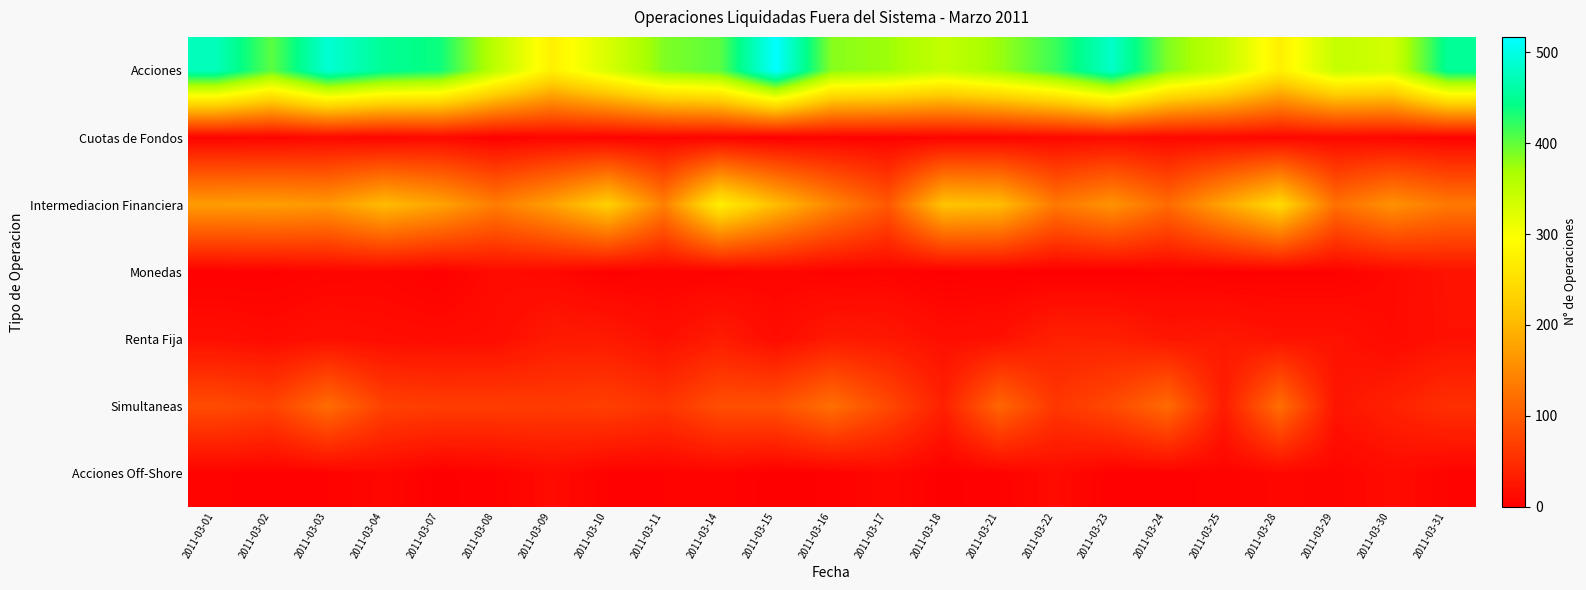

Reading left to right, what are all the values shown in this chart?

Acciones: 2011-03-01=474	2011-03-02=403	2011-03-03=489	2011-03-04=451	2011-03-07=437	2011-03-08=351	2011-03-09=276	2011-03-10=329	2011-03-11=387	2011-03-14=404	2011-03-15=517	2011-03-16=384	2011-03-17=374	2011-03-18=347	2011-03-21=376	2011-03-22=418	2011-03-23=482	2011-03-24=387	2011-03-25=345	2011-03-28=275	2011-03-29=345	2011-03-30=335	2011-03-31=452
Cuotas de Fondos: 2011-03-01=5	2011-03-02=6	2011-03-03=10	2011-03-04=6	2011-03-07=11	2011-03-08=2	2011-03-09=7	2011-03-10=4	2011-03-11=5	2011-03-14=5	2011-03-15=0	2011-03-16=4	2011-03-17=4	2011-03-18=5	2011-03-21=6	2011-03-22=9	2011-03-23=13	2011-03-24=9	2011-03-25=10	2011-03-28=8	2011-03-29=10	2011-03-30=8	2011-03-31=4
Intermediacion Financiera: 2011-03-01=170	2011-03-02=172	2011-03-03=166	2011-03-04=204	2011-03-07=178	2011-03-08=136	2011-03-09=175	2011-03-10=229	2011-03-11=139	2011-03-14=271	2011-03-15=205	2011-03-16=146	2011-03-17=96	2011-03-18=214	2011-03-21=206	2011-03-22=131	2011-03-23=161	2011-03-24=117	2011-03-25=180	2011-03-28=242	2011-03-29=122	2011-03-30=159	2011-03-31=132
Monedas: 2011-03-01=2	2011-03-02=3	2011-03-03=6	2011-03-04=7	2011-03-07=2	2011-03-08=13	2011-03-09=10	2011-03-10=2	2011-03-11=4	2011-03-14=4	2011-03-15=7	2011-03-16=4	2011-03-17=5	2011-03-18=1	2011-03-21=2	2011-03-22=0	2011-03-23=0	2011-03-24=3	2011-03-25=2	2011-03-28=3	2011-03-29=3	2011-03-30=11	2011-03-31=21
Renta Fija: 2011-03-01=17	2011-03-02=13	2011-03-03=18	2011-03-04=15	2011-03-07=14	2011-03-08=15	2011-03-09=29	2011-03-10=29	2011-03-11=18	2011-03-14=31	2011-03-15=14	2011-03-16=29	2011-03-17=27	2011-03-18=17	2011-03-21=19	2011-03-22=37	2011-03-23=36	2011-03-24=25	2011-03-25=27	2011-03-28=21	2011-03-29=21	2011-03-30=12	2011-03-31=20
Simultaneas: 2011-03-01=83	2011-03-02=73	2011-03-03=119	2011-03-04=72	2011-03-07=67	2011-03-08=67	2011-03-09=65	2011-03-10=69	2011-03-11=58	2011-03-14=86	2011-03-15=88	2011-03-16=122	2011-03-17=80	2011-03-18=36	2011-03-21=112	2011-03-22=60	2011-03-23=80	2011-03-24=117	2011-03-25=31	2011-03-28=121	2011-03-29=23	2011-03-30=37	2011-03-31=52
Acciones Off-Shore: 2011-03-01=5	2011-03-02=2	2011-03-03=4	2011-03-04=9	2011-03-07=1	2011-03-08=4	2011-03-09=13	2011-03-10=4	2011-03-11=4	2011-03-14=6	2011-03-15=0	2011-03-16=3	2011-03-17=10	2011-03-18=1	2011-03-21=4	2011-03-22=13	2011-03-23=2	2011-03-24=3	2011-03-25=5	2011-03-28=9	2011-03-29=7	2011-03-30=13	2011-03-31=6